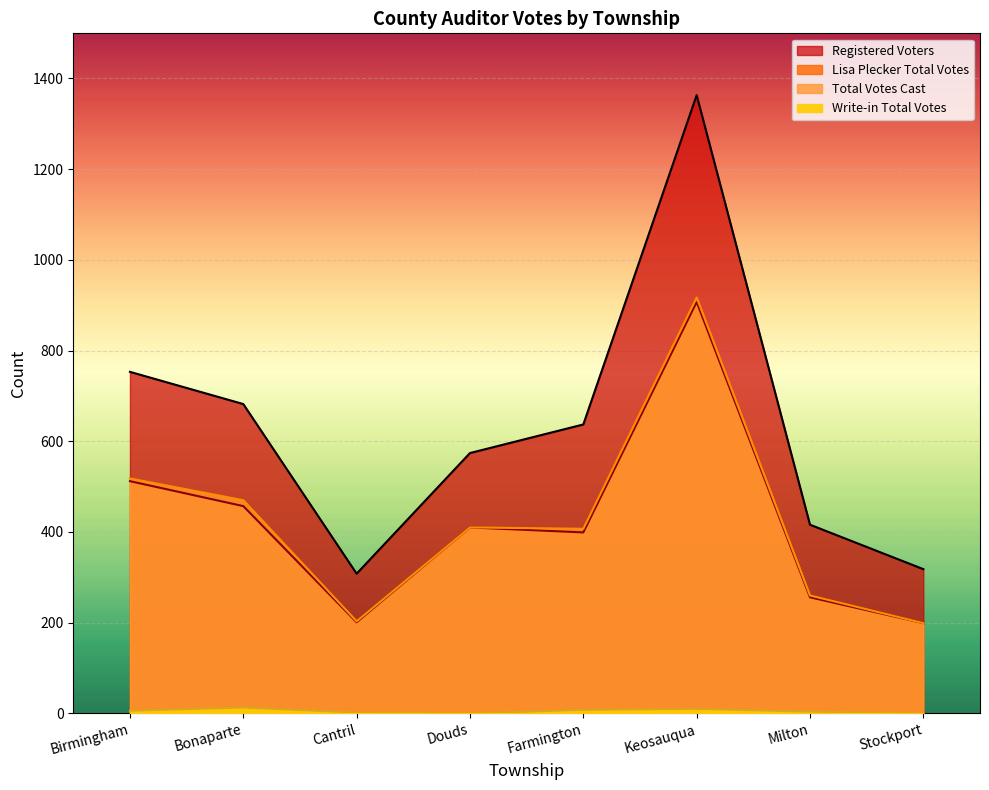

True or false: Write-in Total Votes has more than 1 interior local peaks.

True